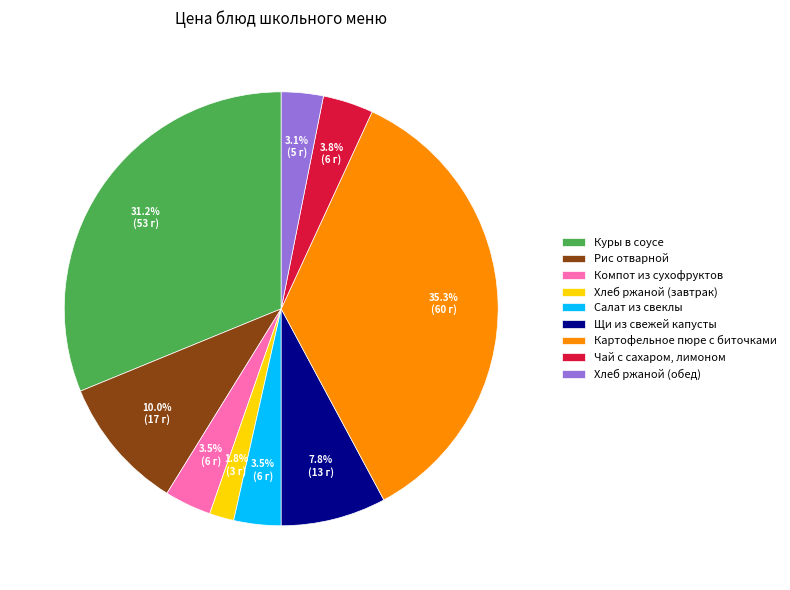

Approximately how many times larger is the value at Хлеб ржаной (обед) compared to Компот из сухофруктов?

0.9